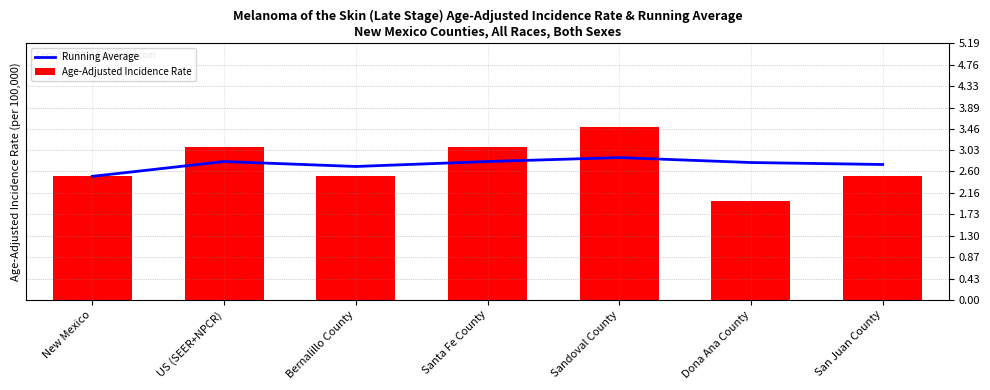

What are all the series names shown in the legend?

Running Average, Age-Adjusted Incidence Rate